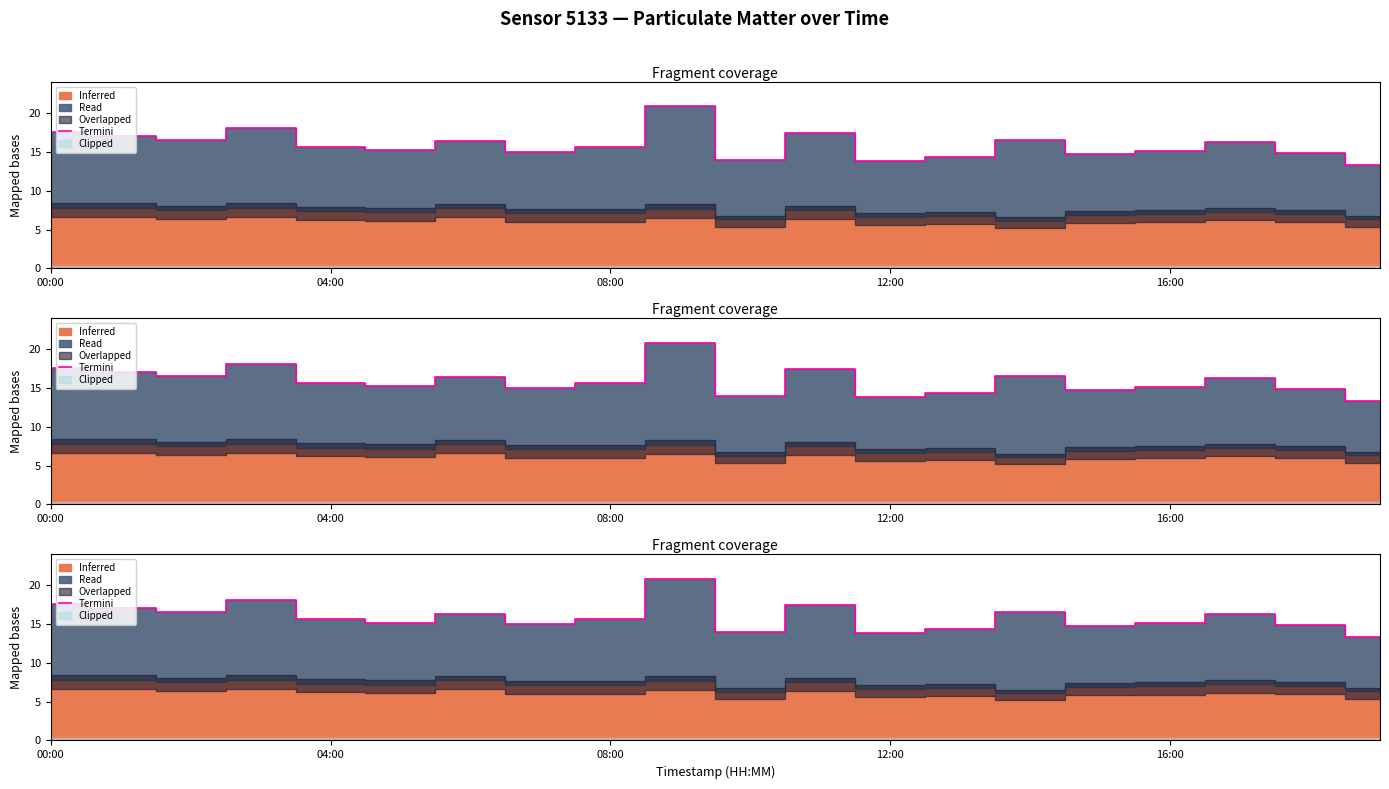

What position from the left is 13?

14